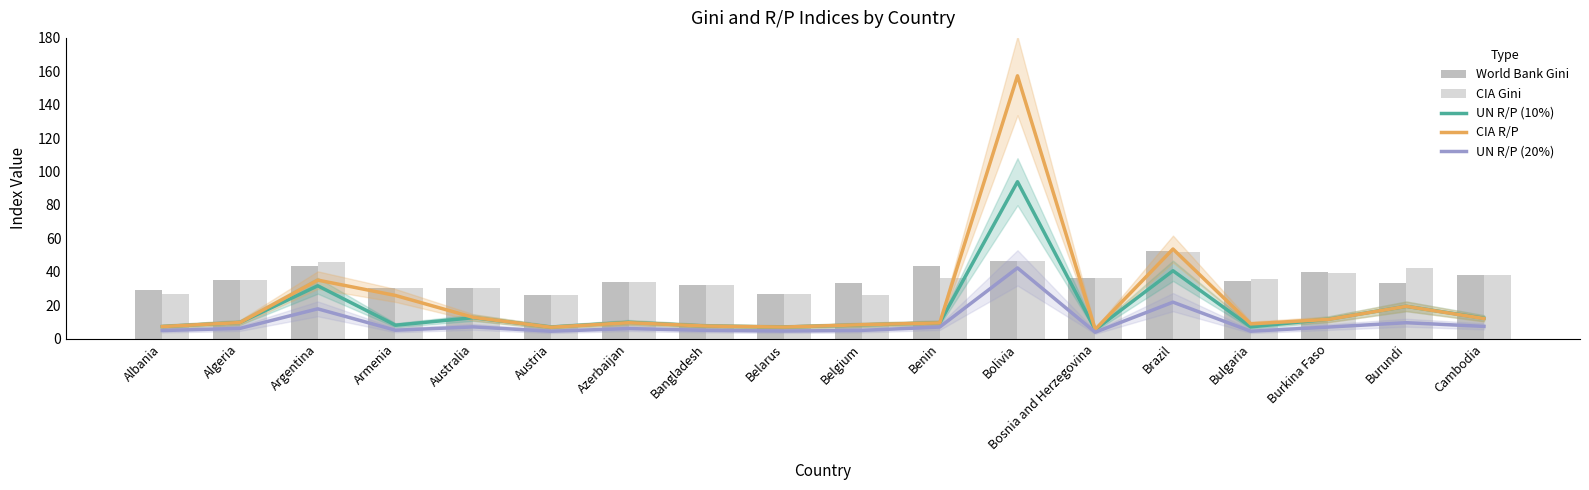

The value of UN R/P (10%) at Burkina Faso is 16.4. True or false?

False